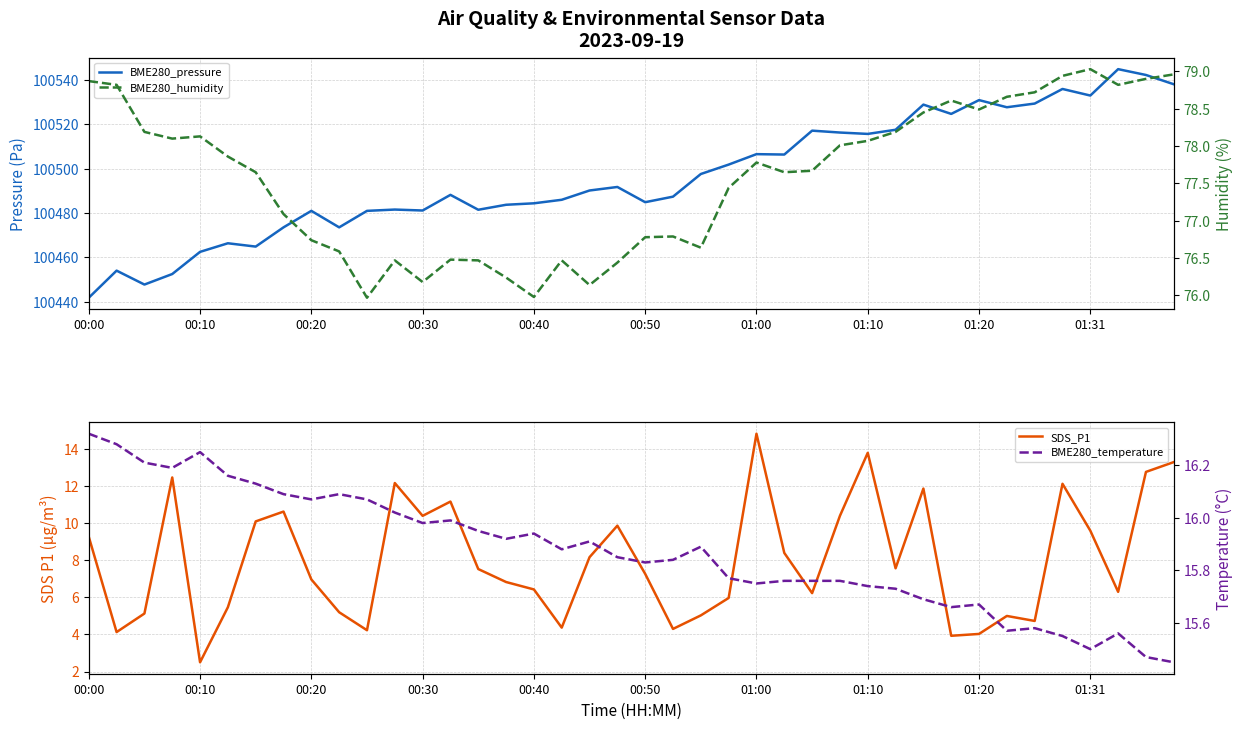

Reading right to left, what are all the values shown in this chart?

BME280_pressure: 100538.1	100542.3	100544.9	100533.0	100536.0	100529.4	100527.8	100531.0	100524.8	100528.9	100517.6	100515.7	100516.3	100517.2	100506.4	100506.6	100501.9	100497.6	100487.4	100484.9	100491.8	100490.2	100486.0	100484.4	100483.8	100481.5	100488.2	100481.2	100481.6	100481.0	100473.6	100481.0	100473.6	100464.9	100466.4	100462.5	100452.5	100447.8	100454.0	100441.8
SDS_P1: 13.3	12.8	6.3	9.6	12.1	4.7	5.0	4.0	3.9	11.9	7.6	13.8	10.4	6.2	8.4	14.8	6.0	5.0	4.3	7.3	9.9	8.2	4.4	6.4	6.8	7.5	11.2	10.4	12.2	4.2	5.2	7.0	10.6	10.1	5.5	2.5	12.5	5.1	4.1	9.3
BME280_humidity: 79.0	78.9	78.8	79.0	78.9	78.7	78.7	78.5	78.6	78.5	78.2	78.1	78.0	77.7	77.7	77.8	77.4	76.6	76.8	76.8	76.4	76.1	76.5	76.0	76.2	76.5	76.5	76.2	76.5	76.0	76.6	76.7	77.1	77.7	77.9	78.1	78.1	78.2	78.8	78.9
BME280_temperature: 15.4	15.5	15.6	15.5	15.6	15.6	15.6	15.7	15.7	15.7	15.7	15.7	15.8	15.8	15.8	15.8	15.8	15.9	15.8	15.8	15.8	15.9	15.9	15.9	15.9	15.9	16.0	16.0	16.0	16.1	16.1	16.1	16.1	16.1	16.2	16.2	16.2	16.2	16.3	16.3